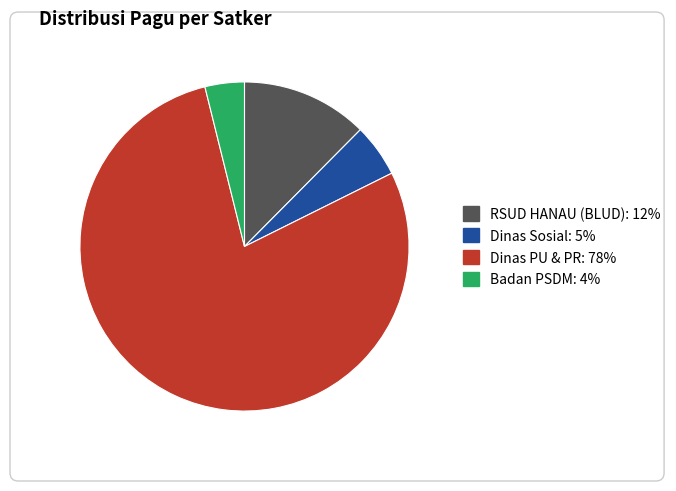

Is there a majority slice in this chart?

Yes